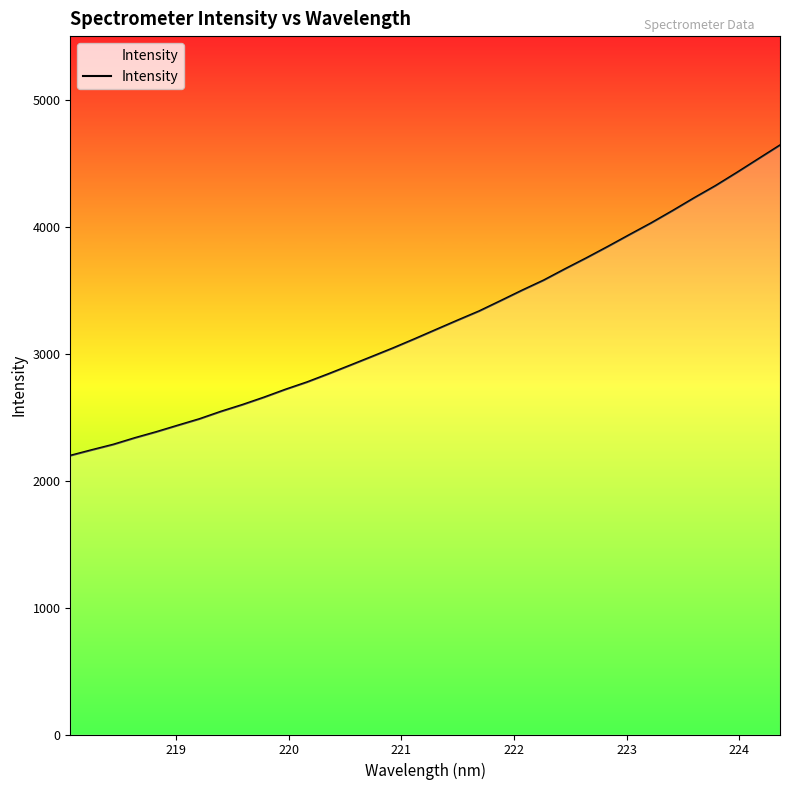

What is the minimum value shown in the chart?

2195.8